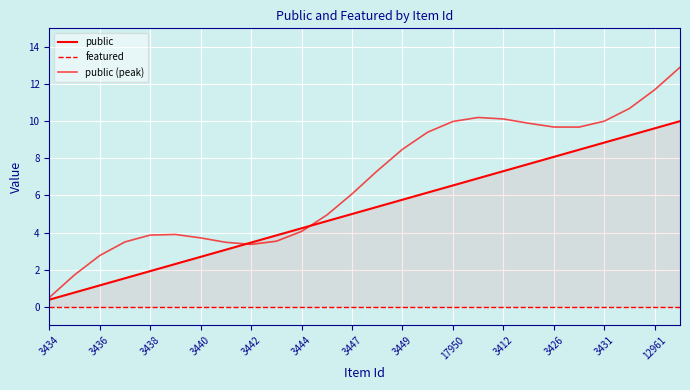

True or false: public (peak) and featured cross at least once.

False